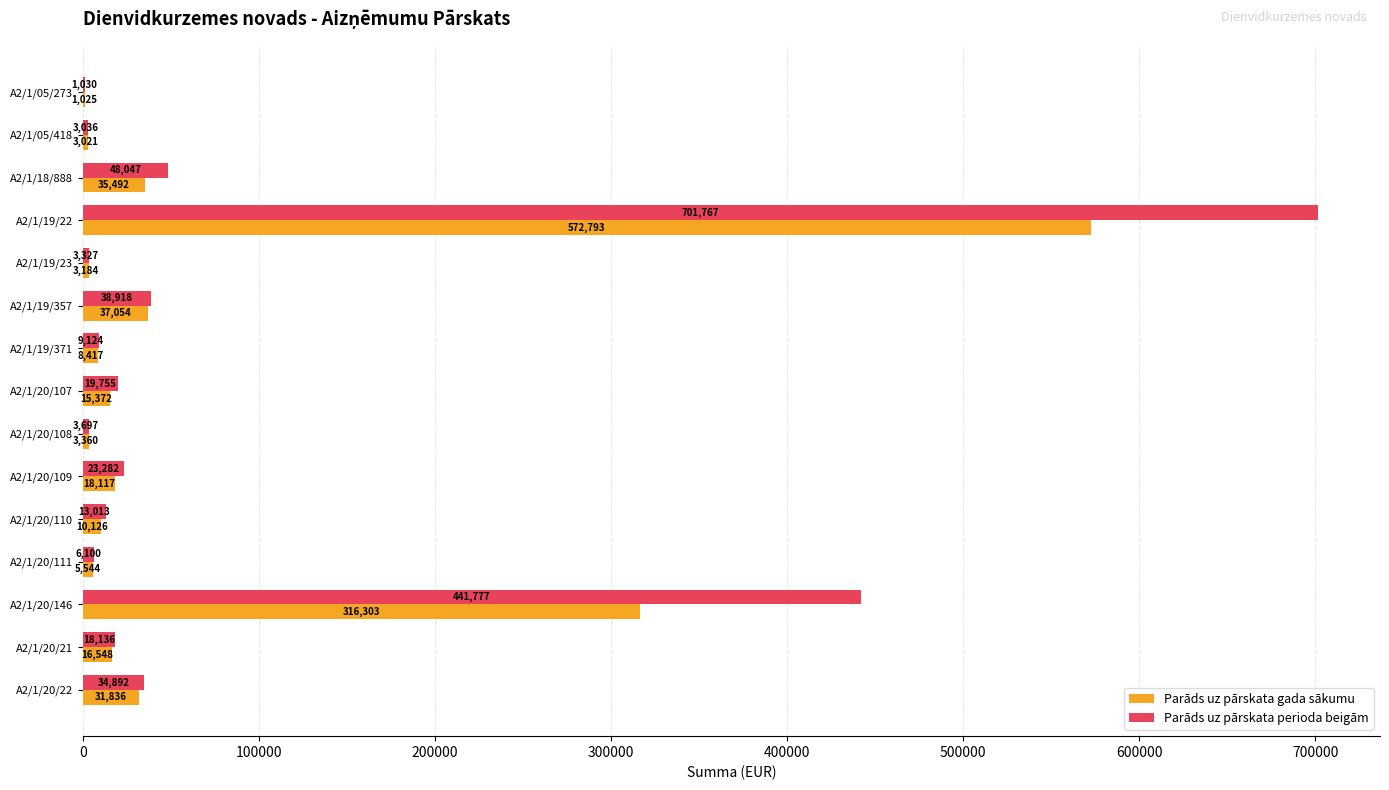

At which category is the sum across all series the highest?

A2/1/19/22